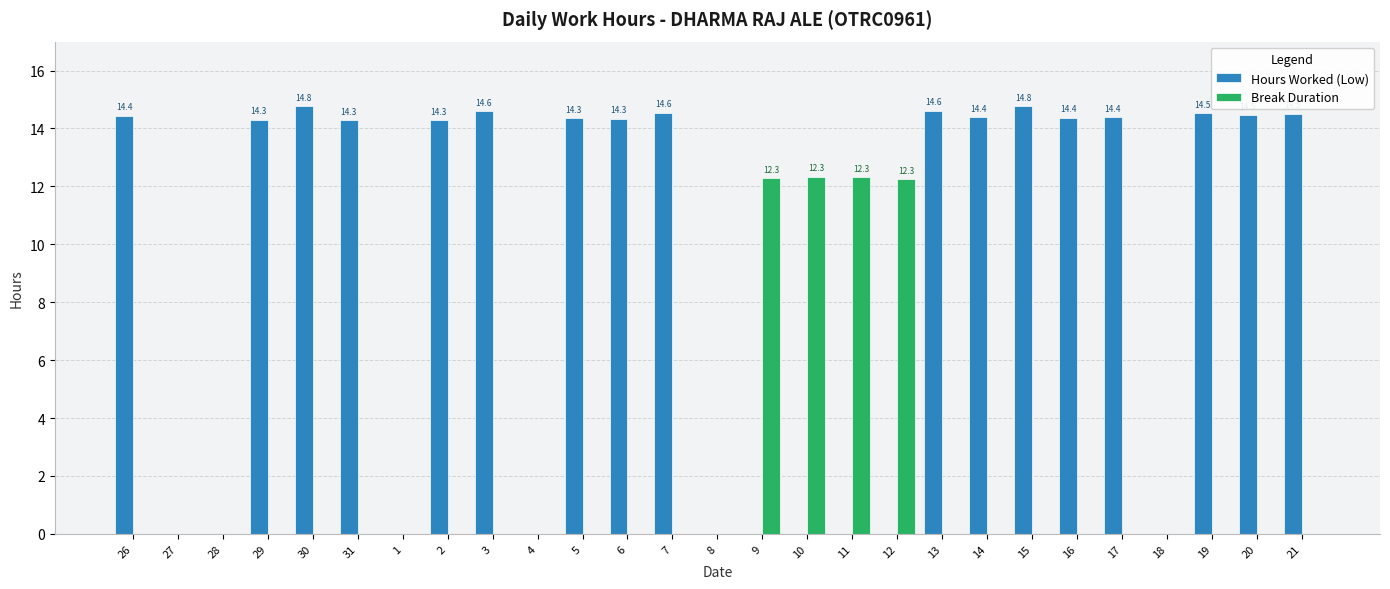

Are the bars horizontal?

No